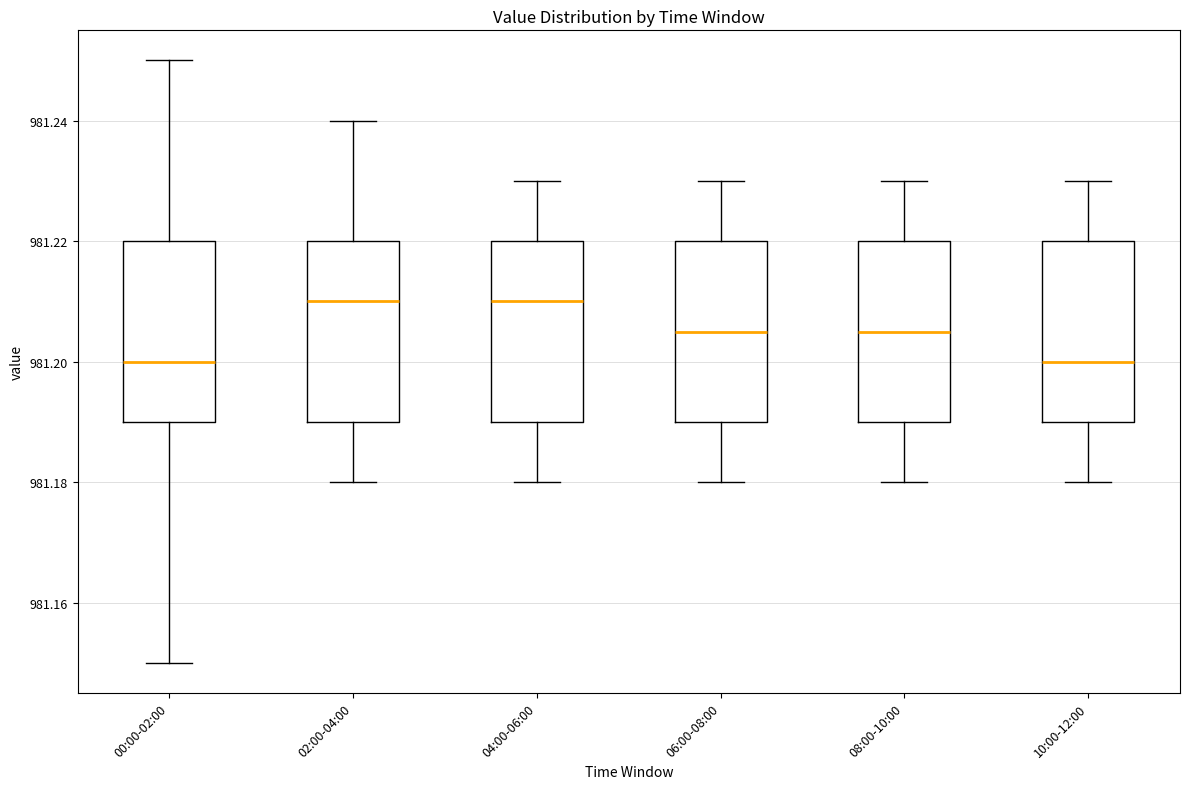

Where is the upper edge of the box for 08:00-10:00 on the y-axis? The values are not printed on the chart, so give them approximately, as read against the axis.

981.220